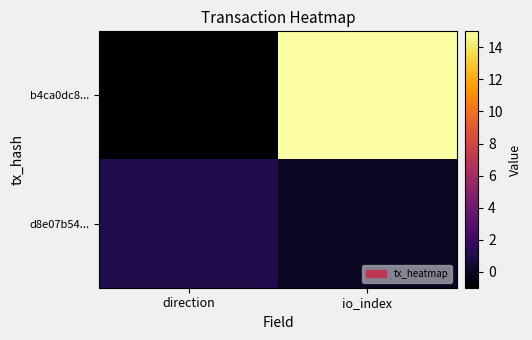

Rank the series by their average value, from lowest to highest.

d8e07b54..., b4ca0dc8...